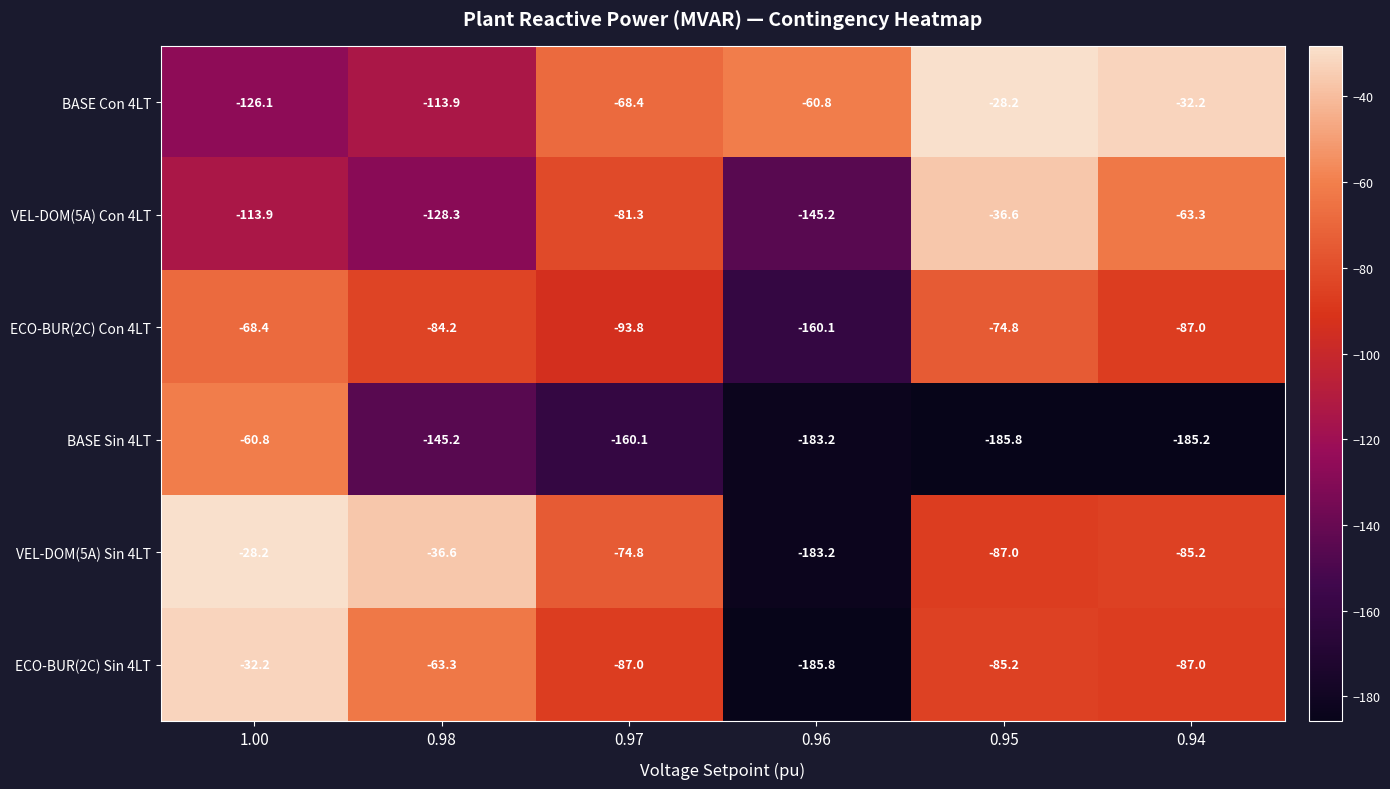

What is the minimum value shown in the chart?

-185.8